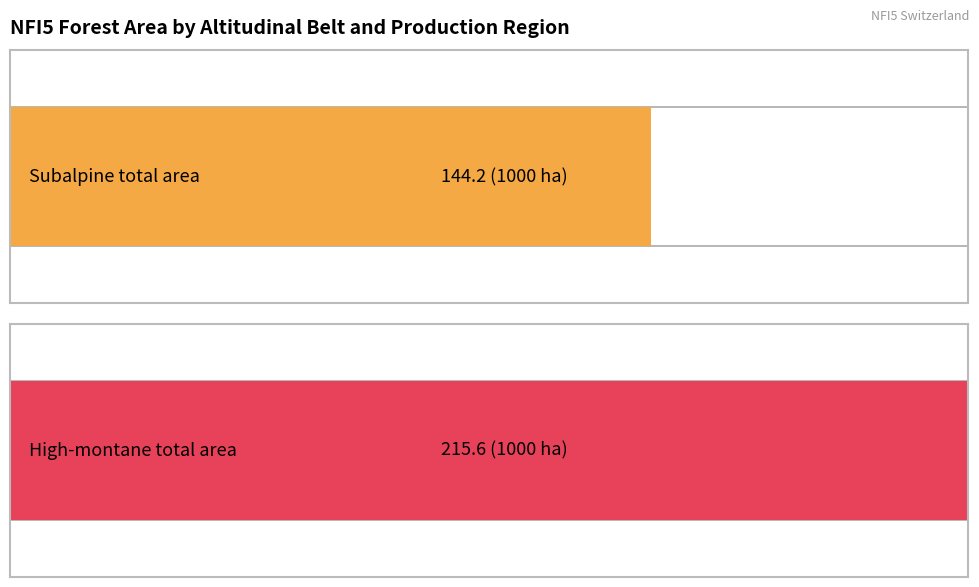

What is the label of the 2nd bar from the left?

high-montane